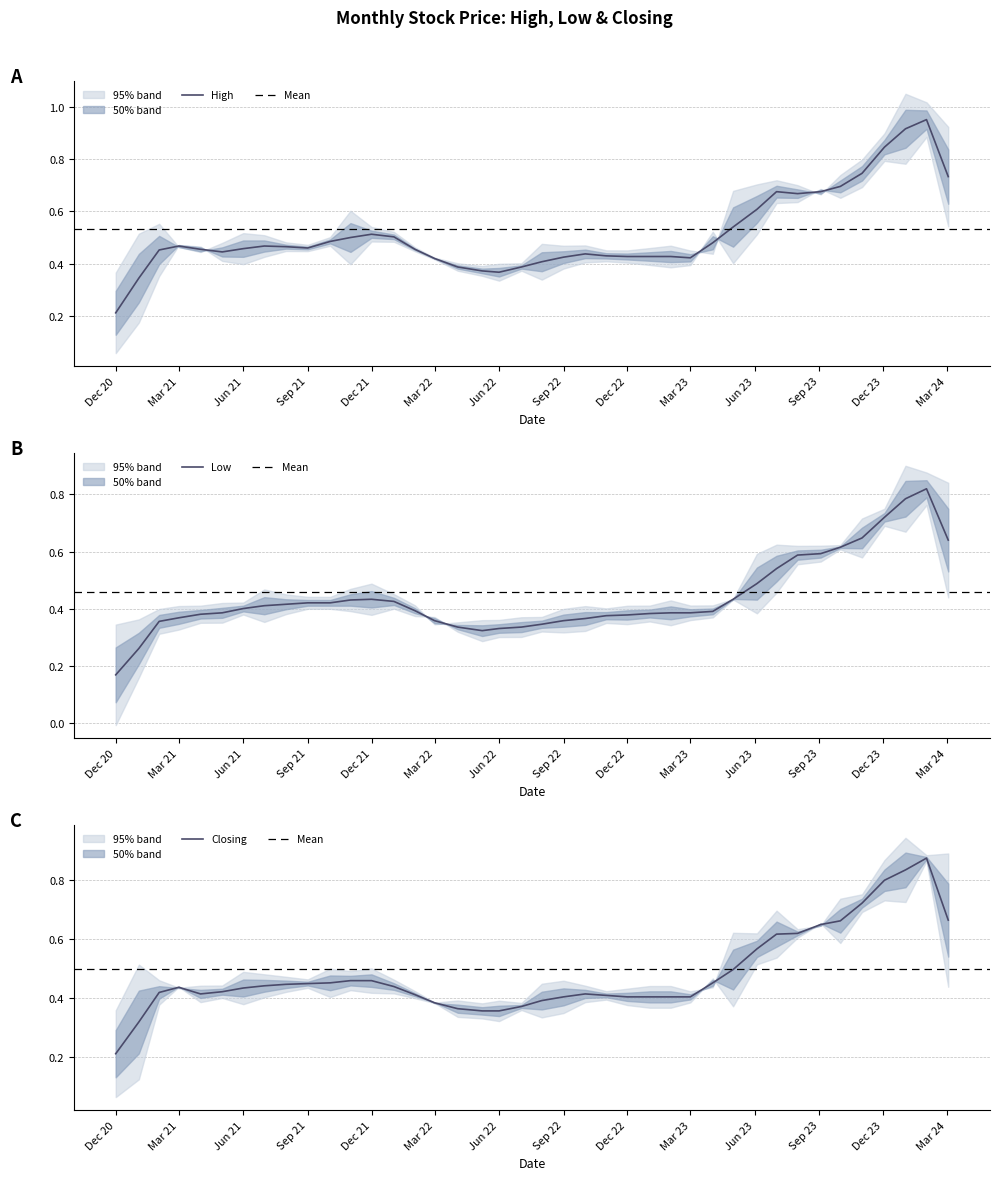

Where is High nearest to the value 0?

Dec 20